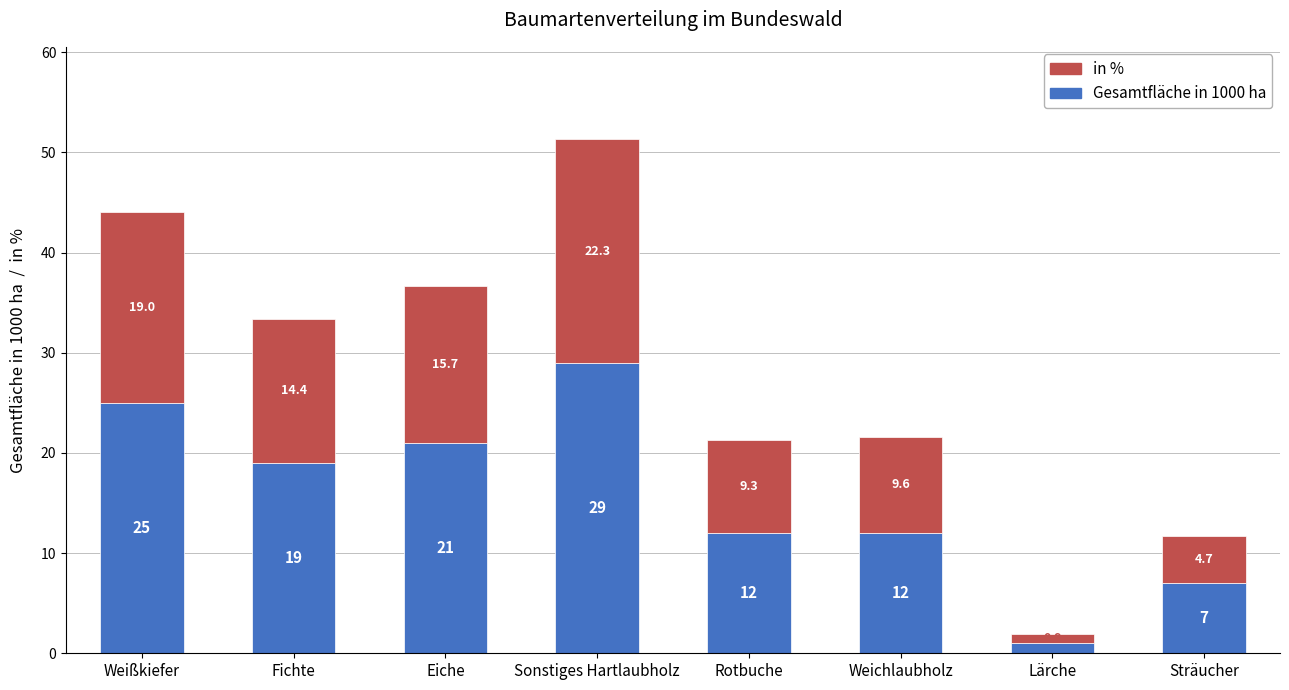

At which label does Gesamtfläche in 1000 ha first exceed 19?

Weißkiefer